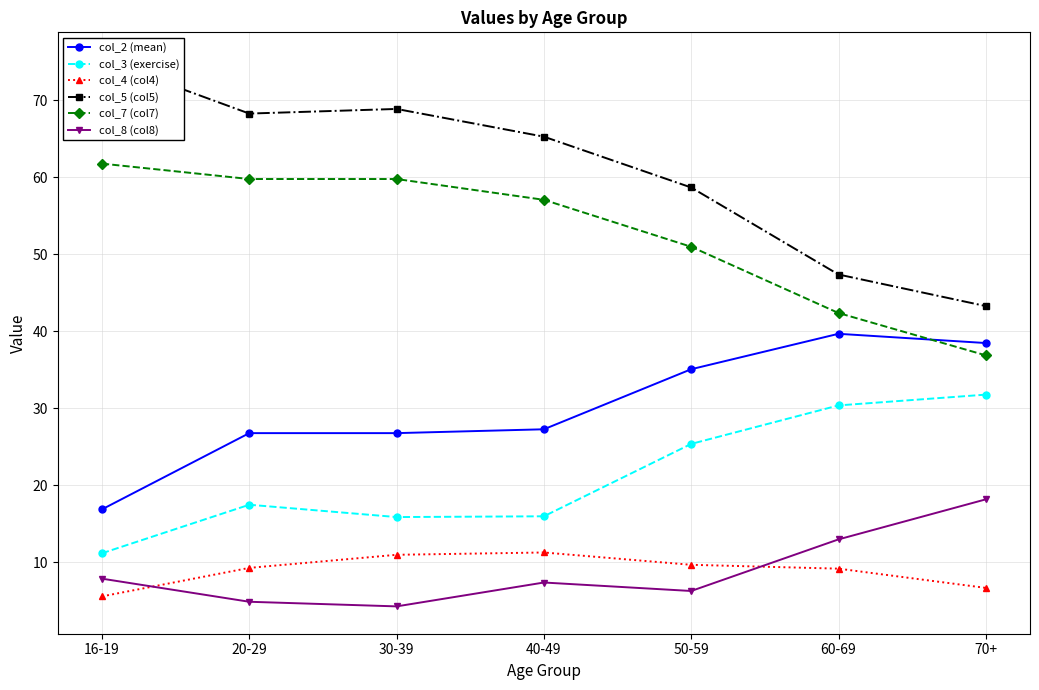

At how many categories does at least one series exceed 45?

6